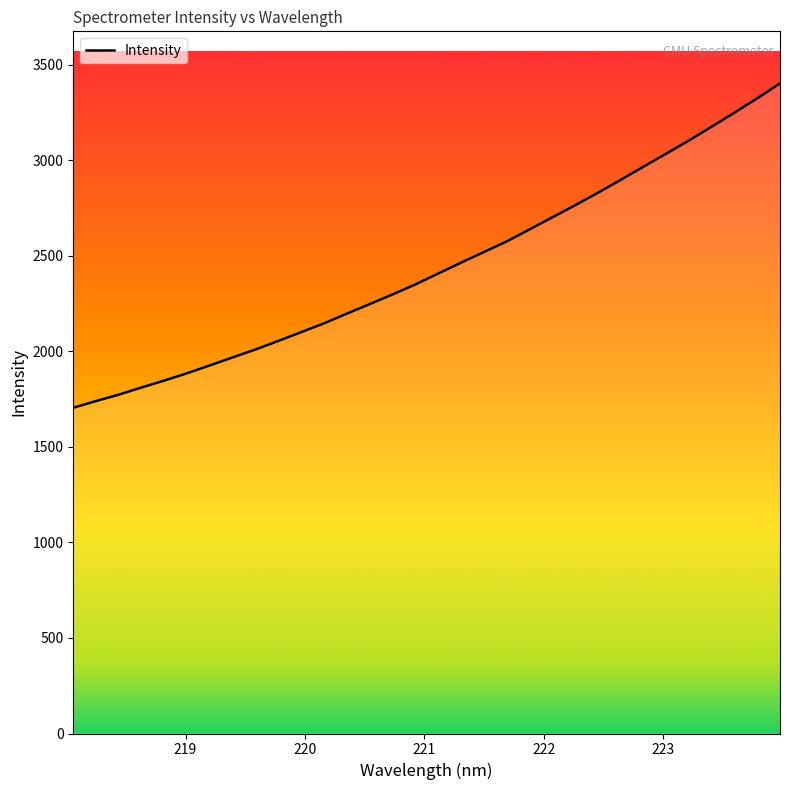

What is the difference between the maximum and minimum values?

1698.1